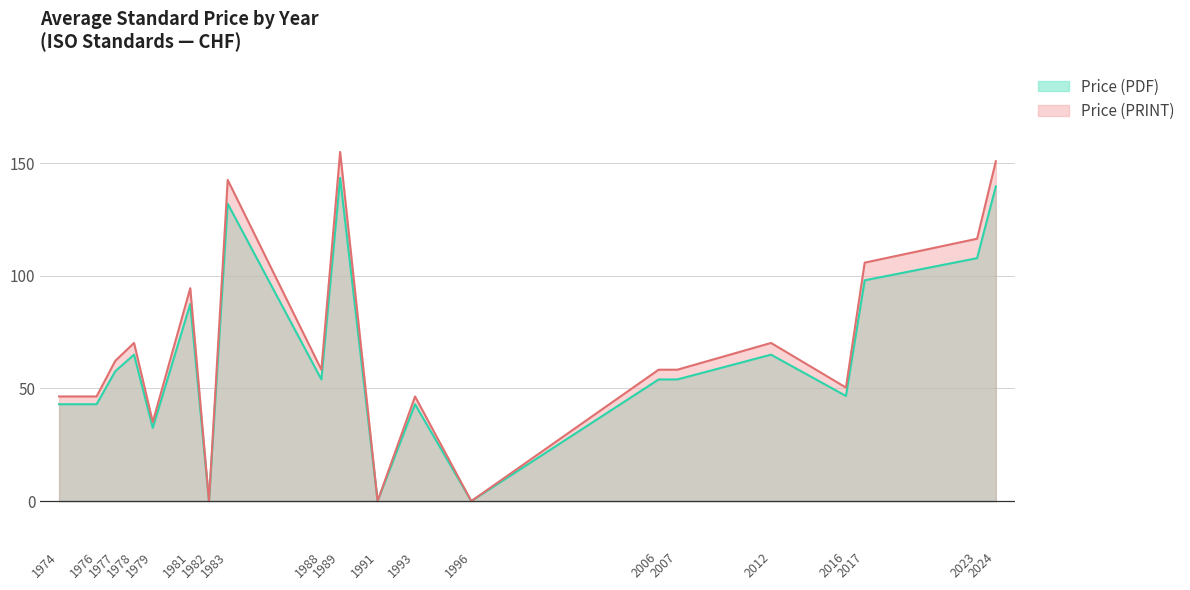

Where is the first local maximum for Price (PRINT)?

1978